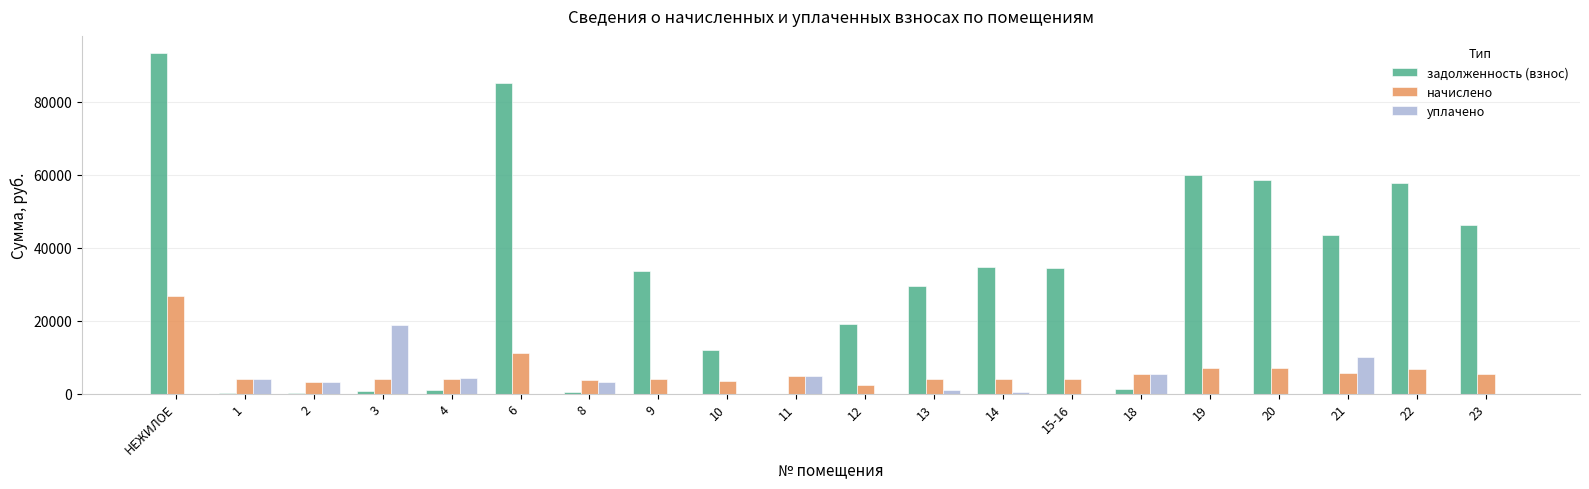

At which category is the sum across all series the highest?

НЕЖИЛОЕ